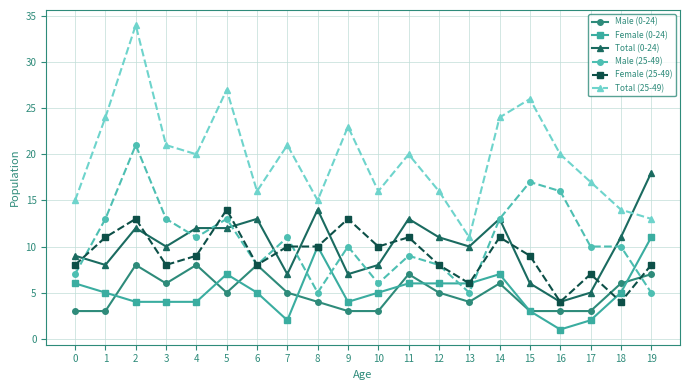

At 3, list the series in order from smallest to largest.

Female (0-24), Male (0-24), Female (25-49), Total (0-24), Male (25-49), Total (25-49)